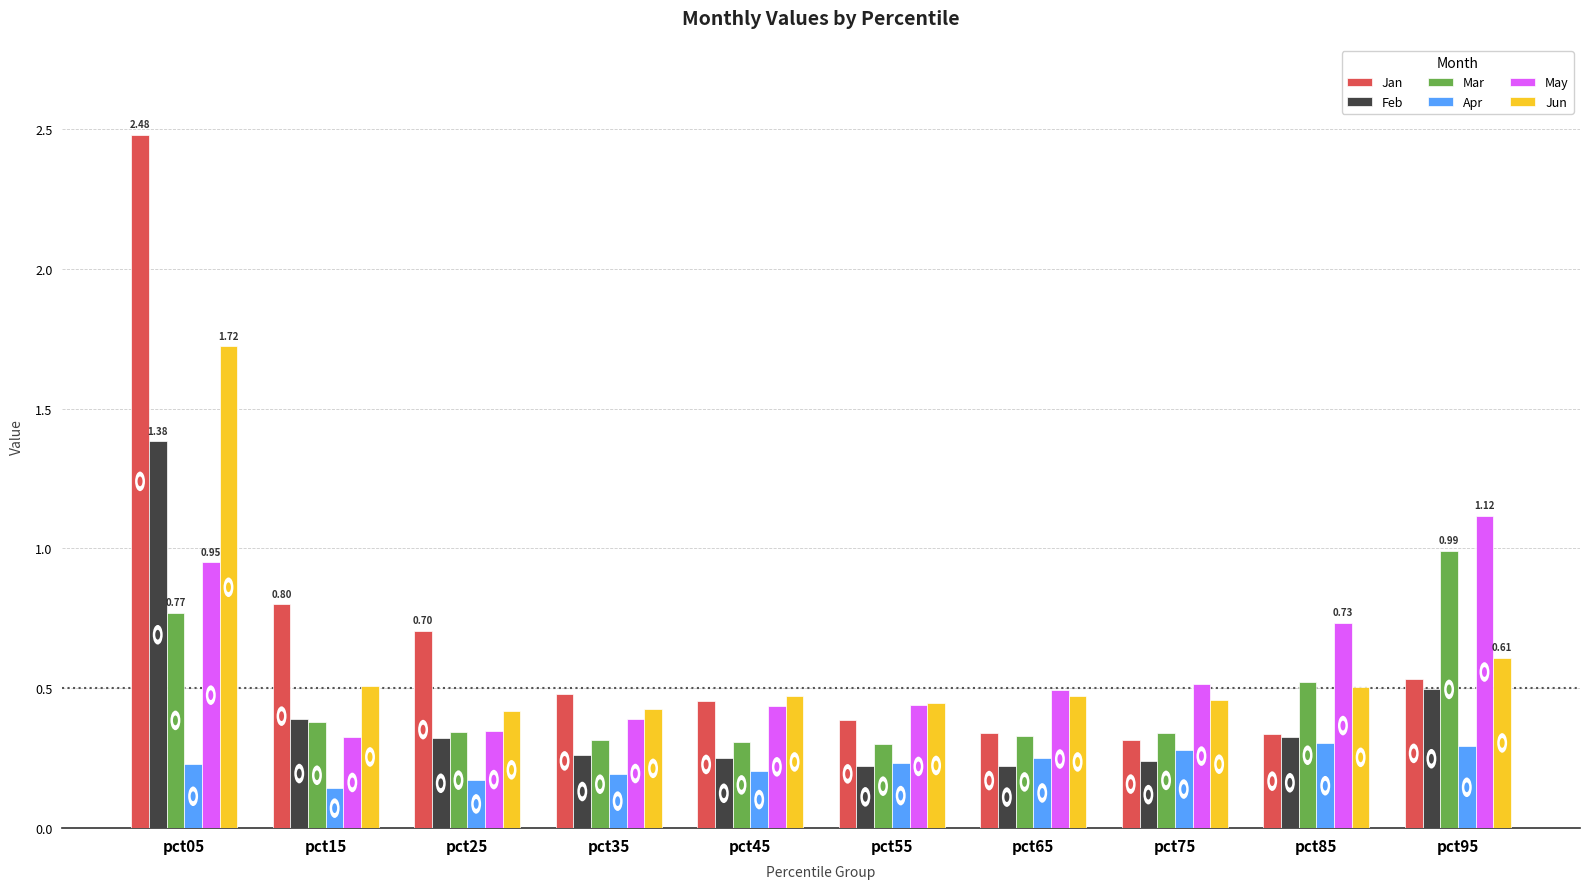

Which category has the highest value across all series?

pct05